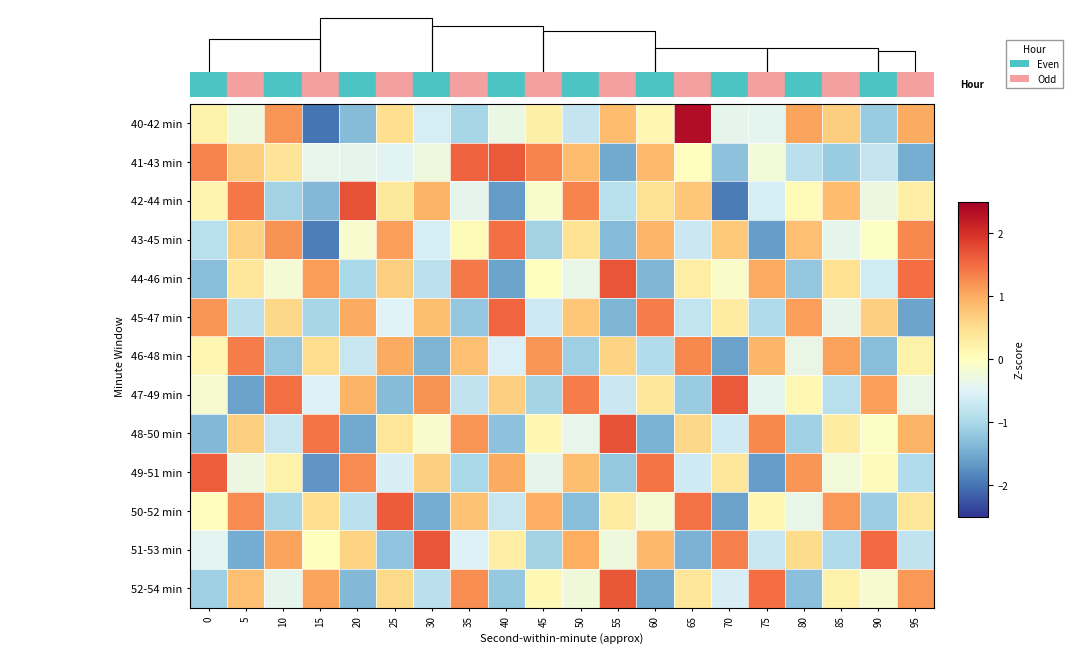

The value of 41-43 min at 55 is -2.4. True or false?

False